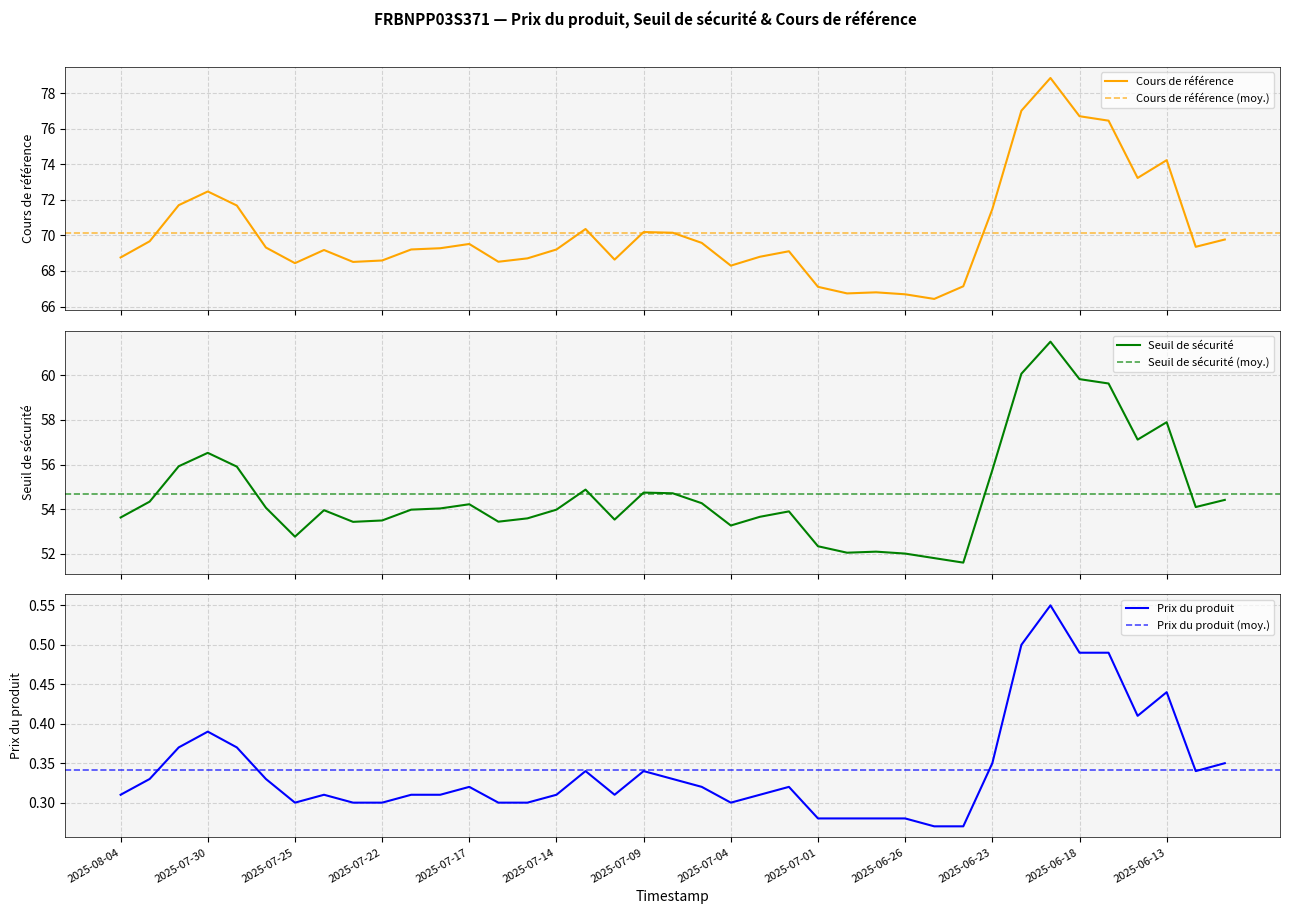

Which category has the highest value across all series?

2025-06-19